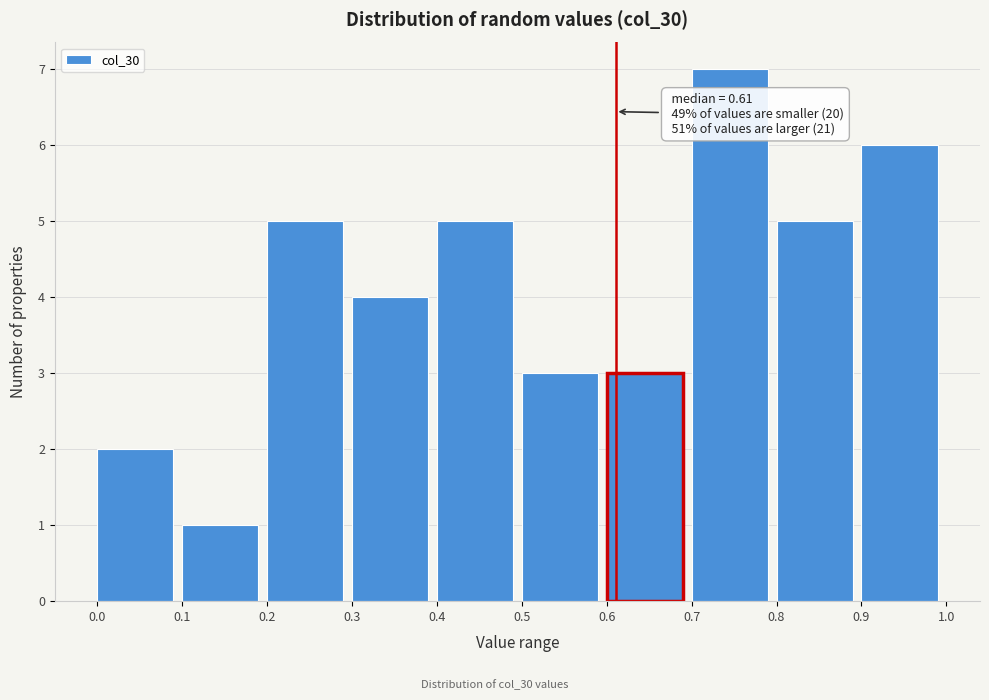

Over which range of the x-axis is the bar tallest?

0.7 to 0.8